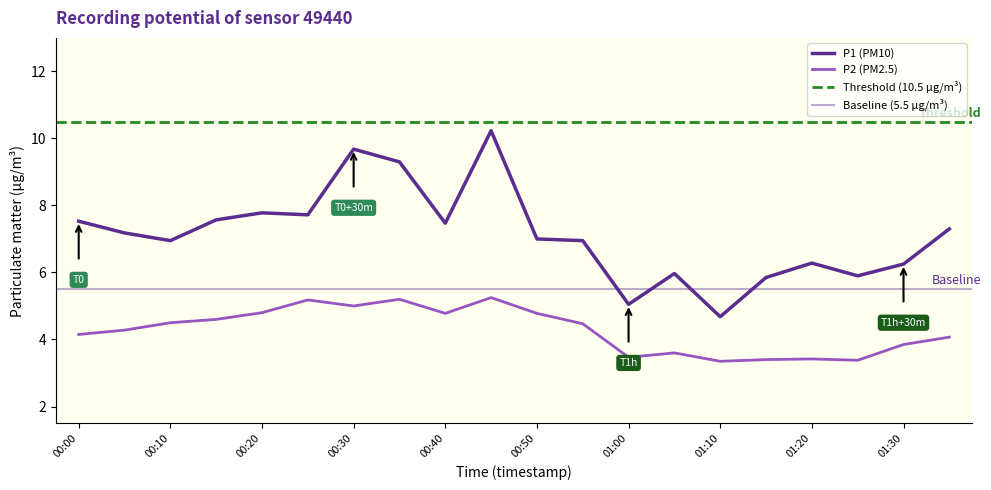

How many distinct data groups are displayed?

2